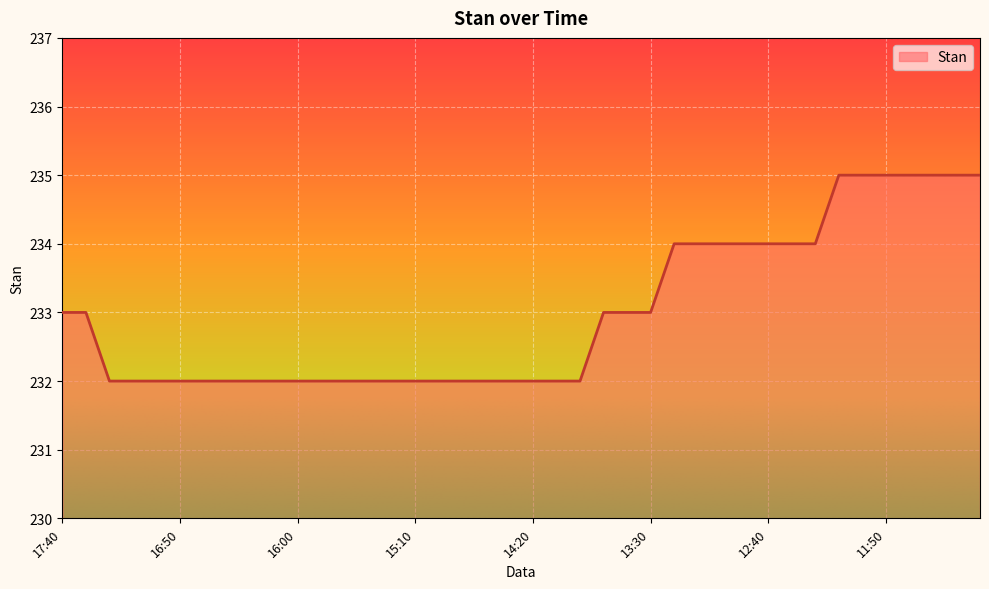

What is the smallest value displayed?

232